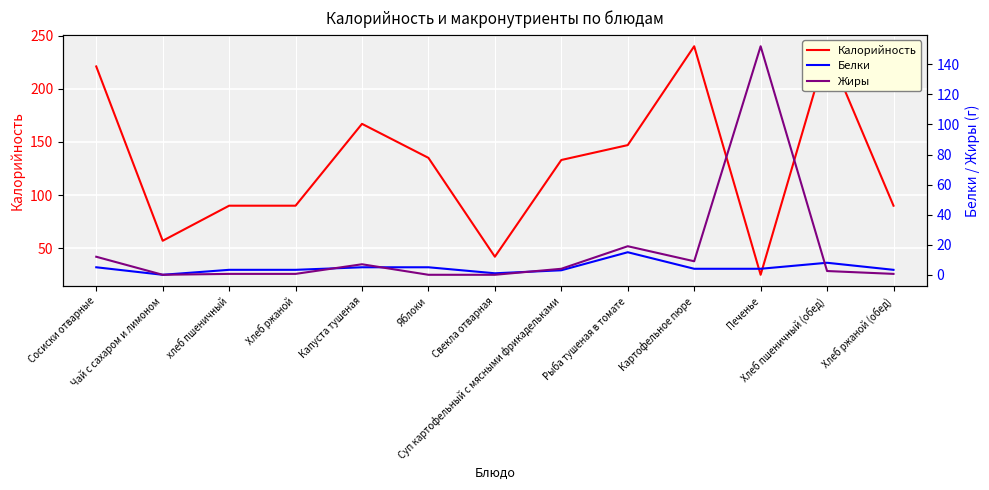

At how many categories does at least one series exceed 85?

11